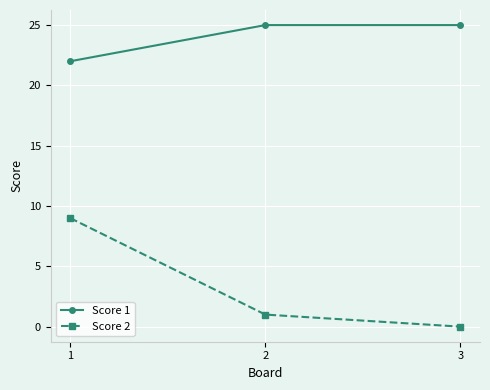

What is the value of the Score 1 point at the 1st from the left?

22